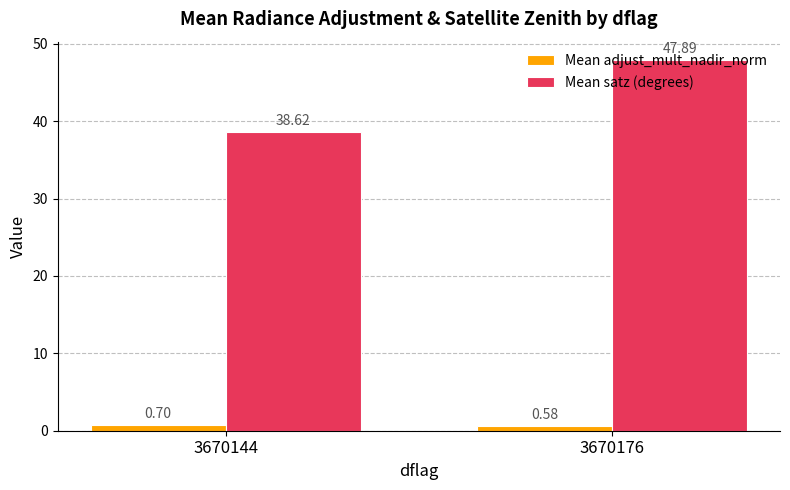

What is the sum of the Mean satz (degrees) values at 3670176 and 3670144?

86.5